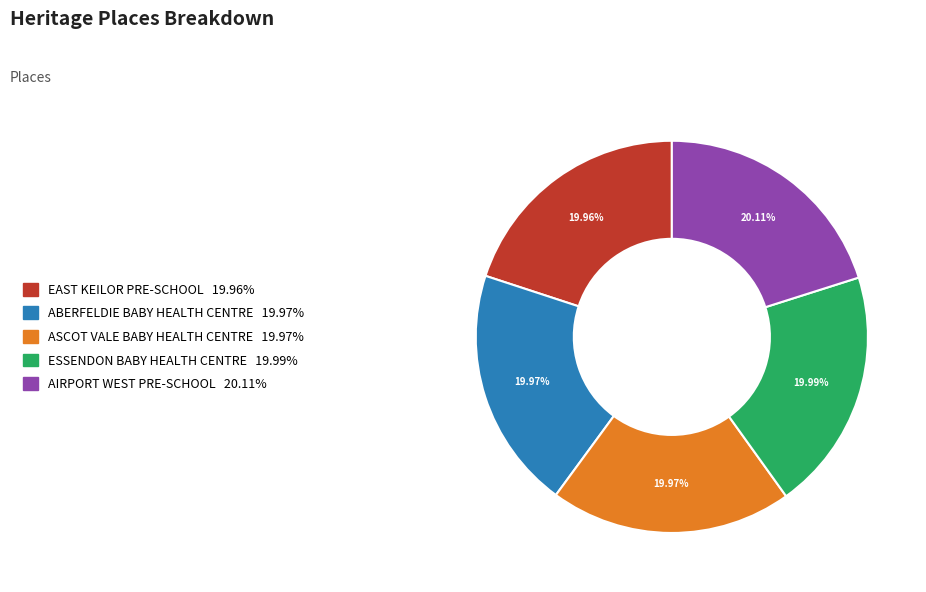

Does any single category account for the majority?

No